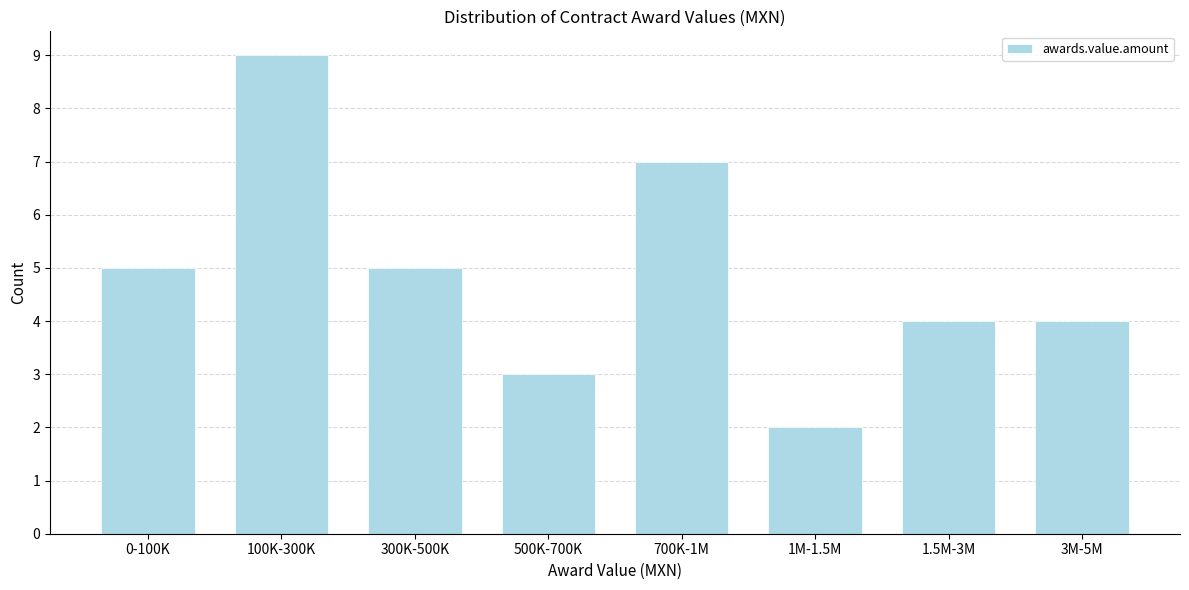

Reading right to left, list all the values displayed in this chart.

3M-5M=4	1.5M-3M=4	1M-1.5M=2	700K-1M=7	500K-700K=3	300K-500K=5	100K-300K=9	0-100K=5